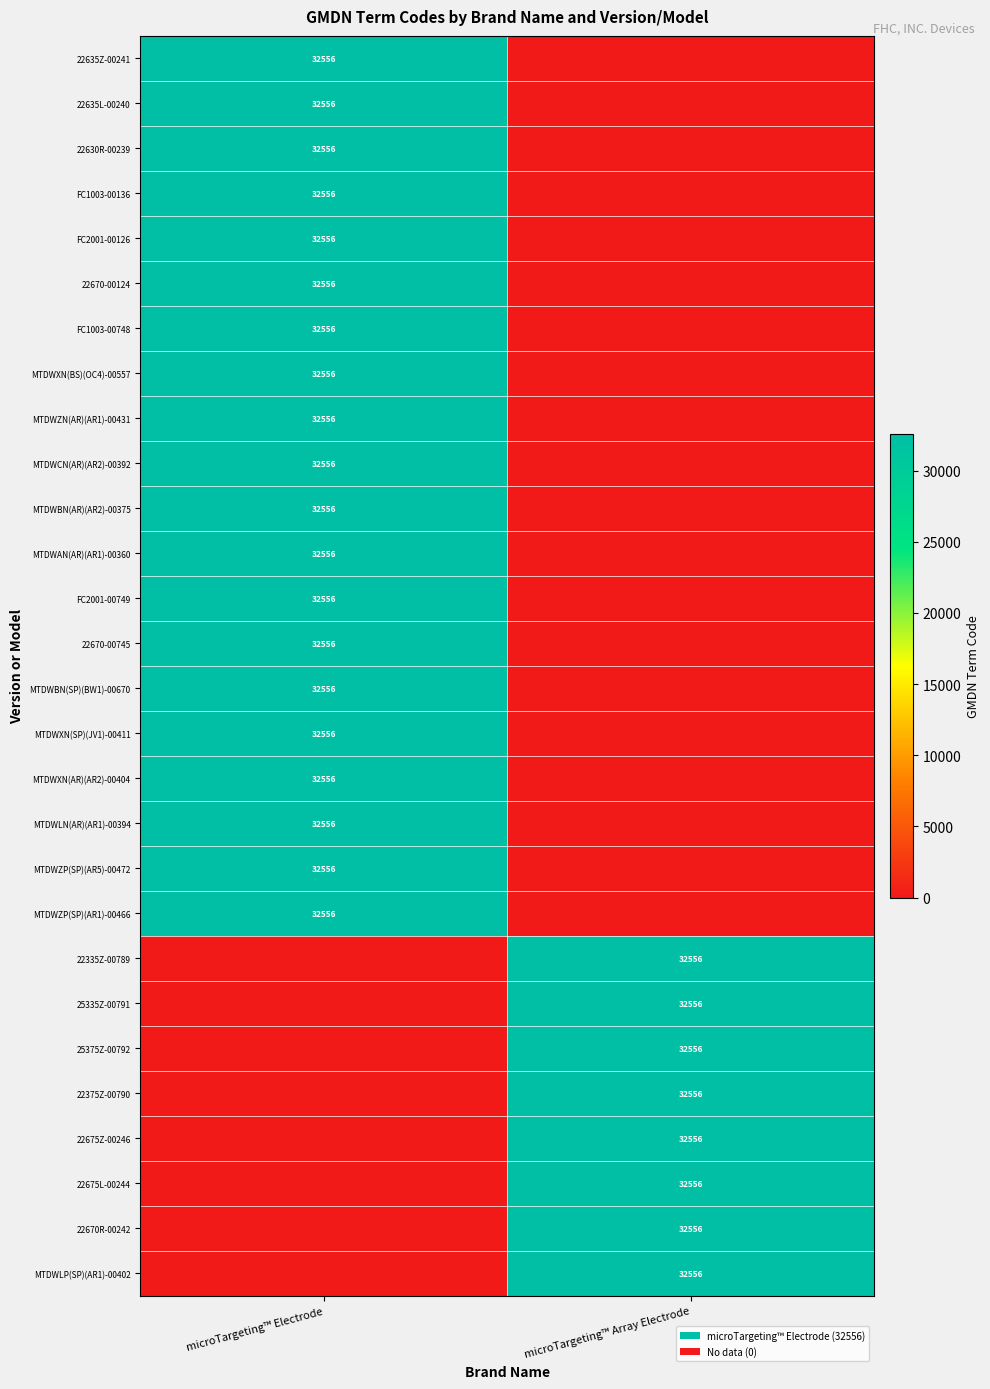

Is it true that 22335Z-00789 equals 49227 at microTargeting™ Array Electrode?

False